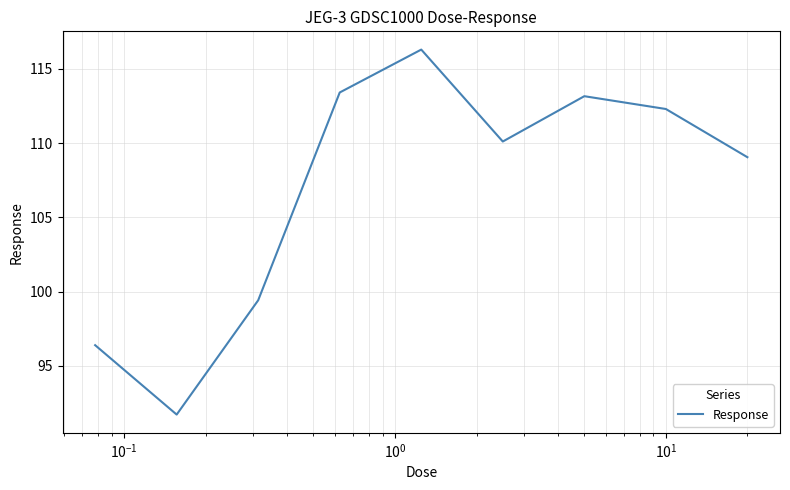

What is the difference between the maximum and minimum values?

24.6